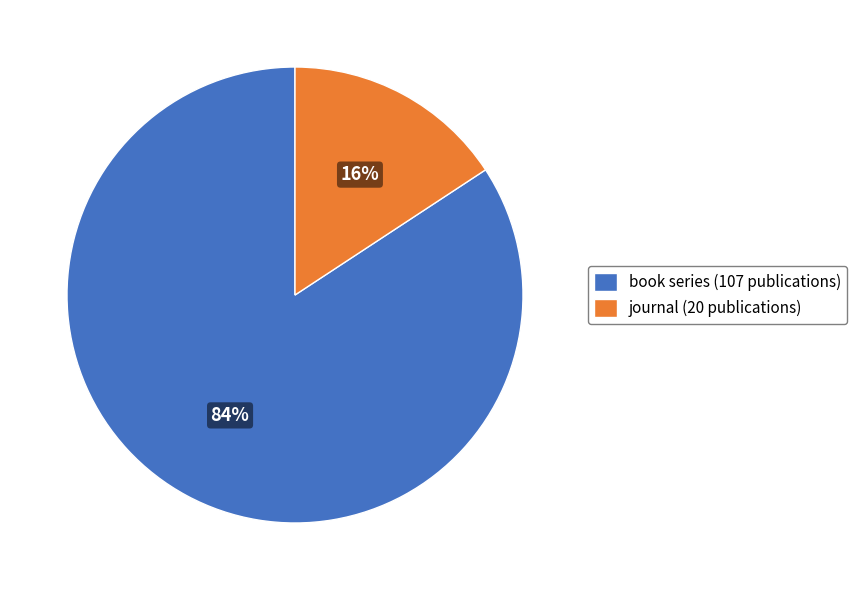

How many segments does this pie chart have?

2